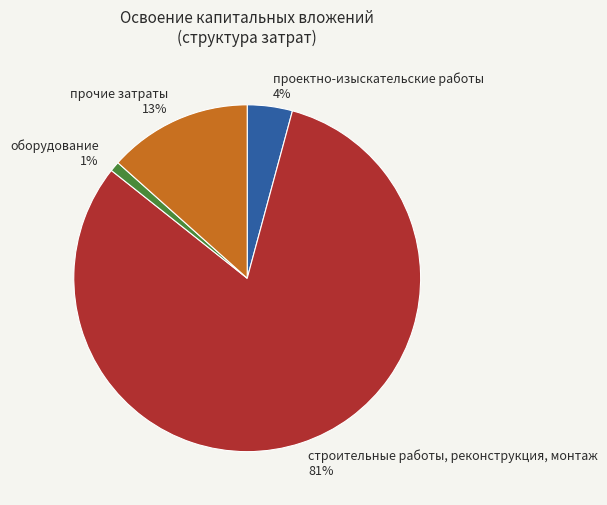

Which has a higher value, строительные работы, реконструкция, монтаж or проектно-изыскательские работы?

строительные работы, реконструкция, монтаж